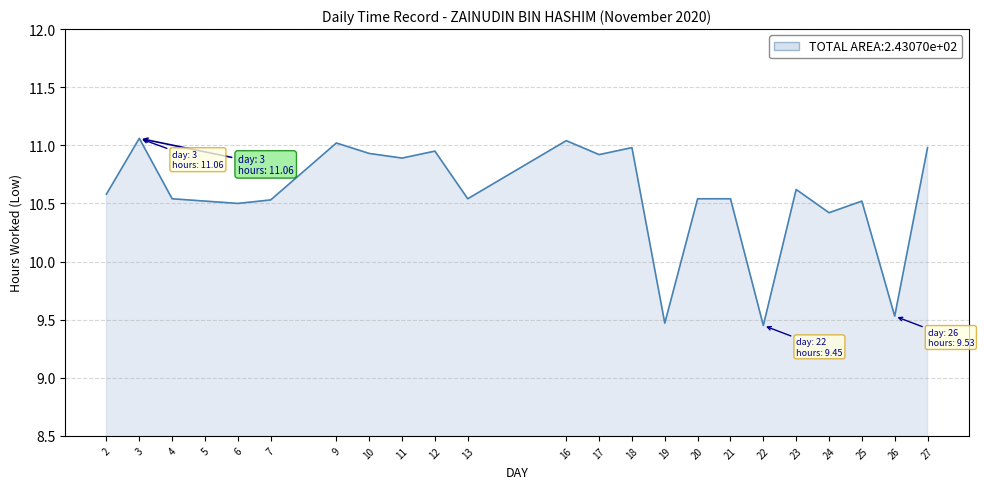

True or false: the data shows 10.5 at 25.

True